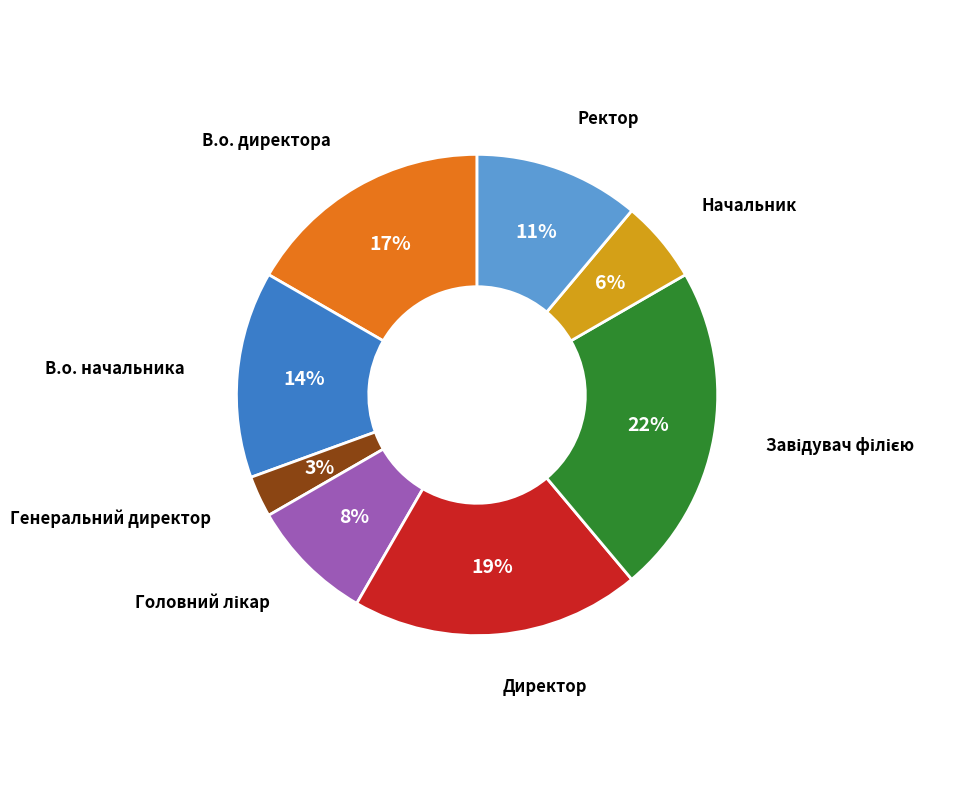

To the nearest percent, what is the average slice percentage?

12%